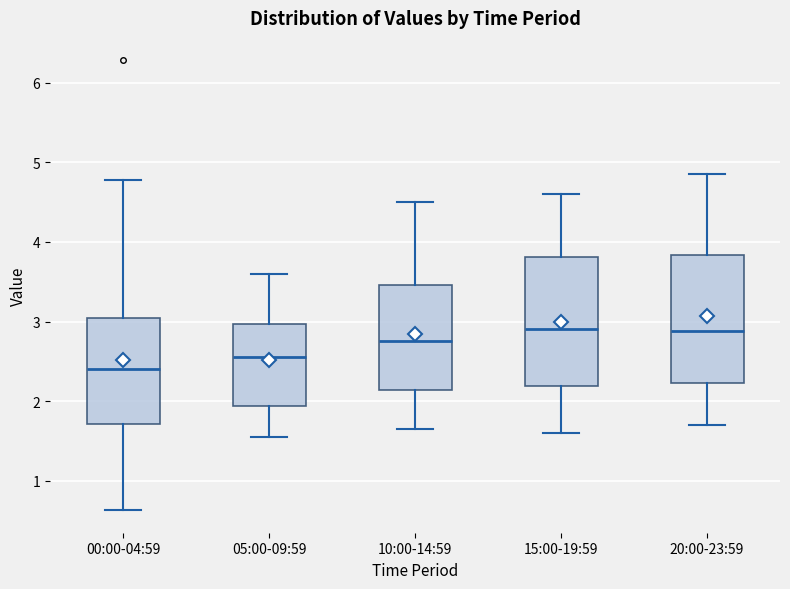

Reading left to right, read every box against the y-axis: the position of its median line, the range the box covers, and the ends of its whiskers. The values are not printed on the chart, so give them approximately, as read against the axis.

00:00-04:59: median 2.4, box 1.7 to 3.0, whiskers 0.6 to 4.8
05:00-09:59: median 2.6, box 1.9 to 3.0, whiskers 1.6 to 3.6
10:00-14:59: median 2.8, box 2.1 to 3.5, whiskers 1.7 to 4.5
15:00-19:59: median 2.9, box 2.2 to 3.8, whiskers 1.6 to 4.6
20:00-23:59: median 2.9, box 2.2 to 3.8, whiskers 1.7 to 4.9